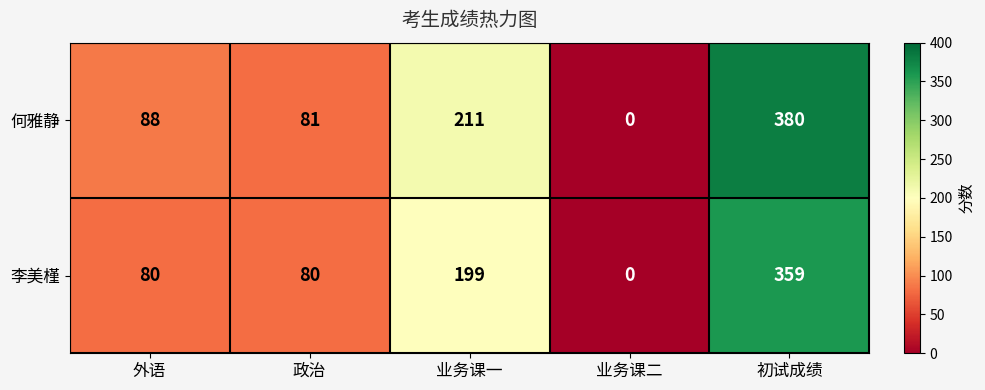

How many series are shown in this chart?

2